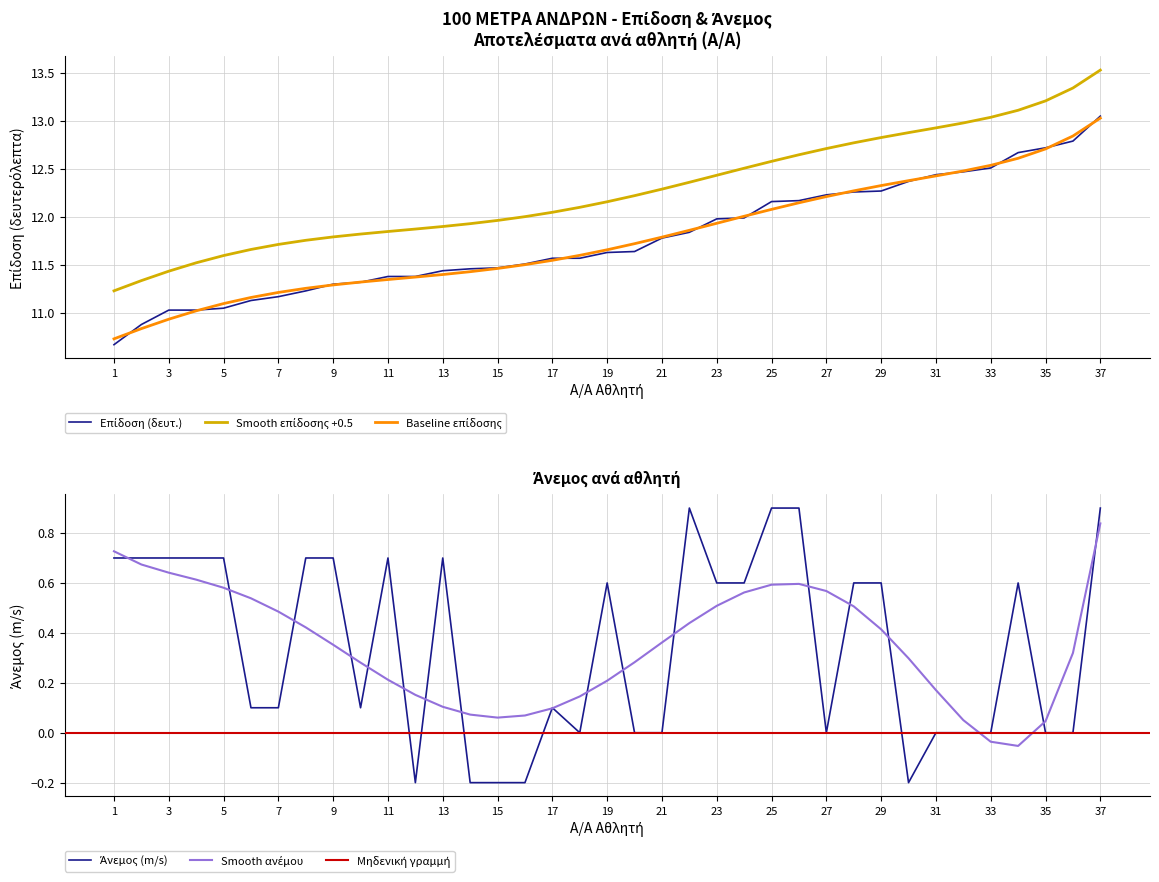

Is the value of ΕΠΙΔΟΣΗ at 19 greater than the value of ΑΝΕΜΟΣ at 17?

Yes